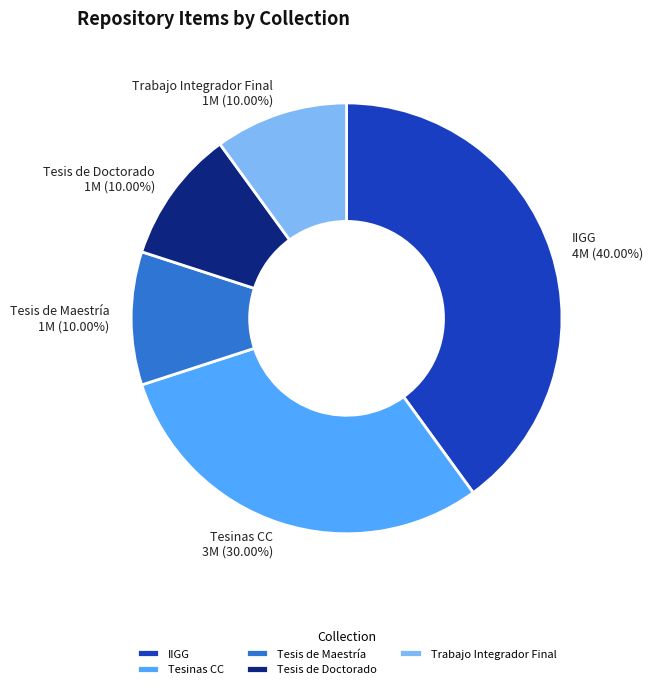

Is the sum of Tesinas CC and IIGG greater than half?

Yes